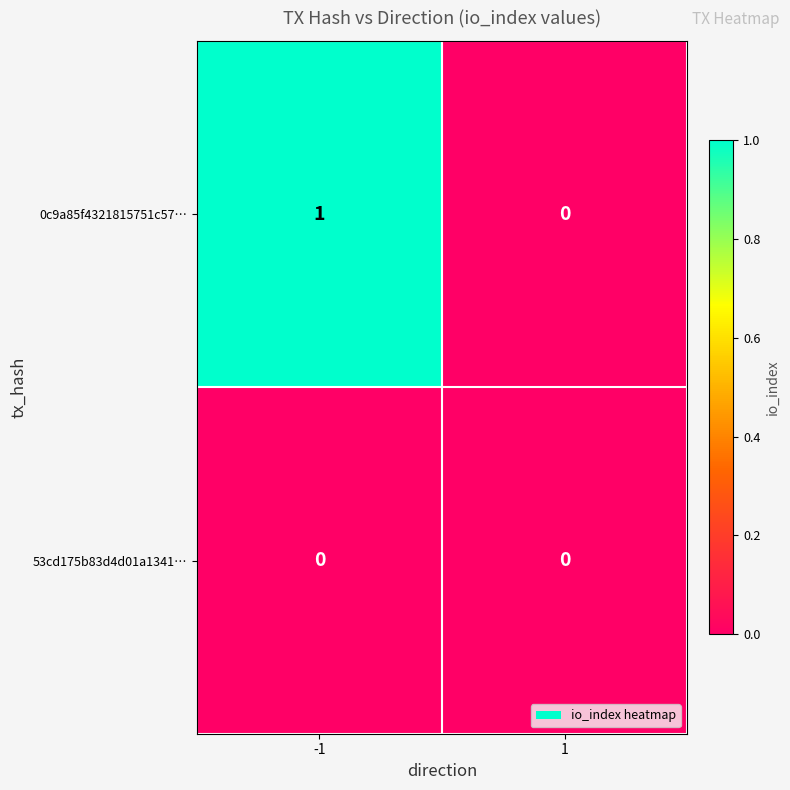

Between -1 and 1, which series saw the biggest shift?

0c9a85f4321815751c57…